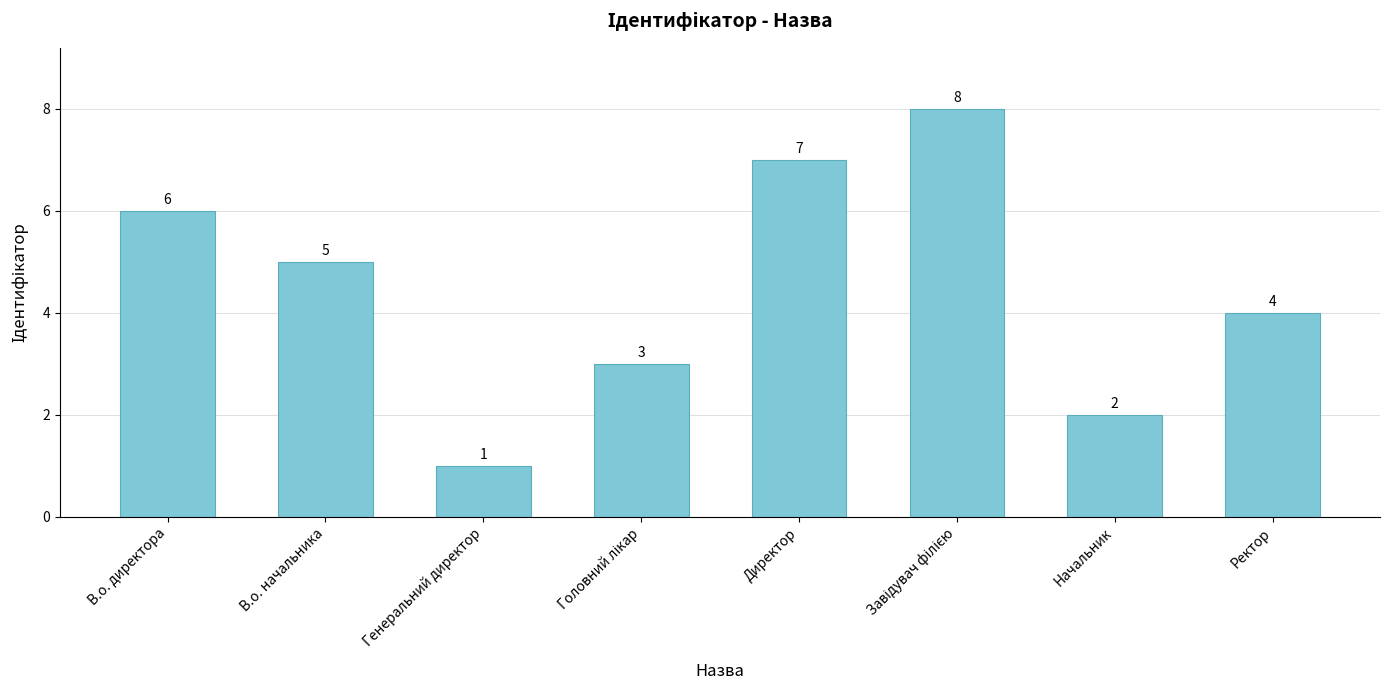

Read the value at В.о. директора.

6